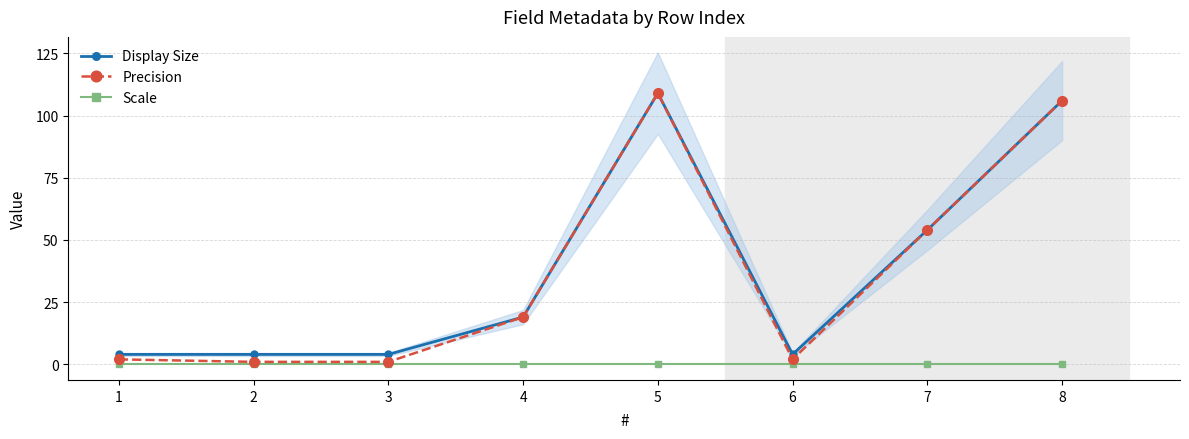

The Precision series shows 106 at 8. True or false?

True